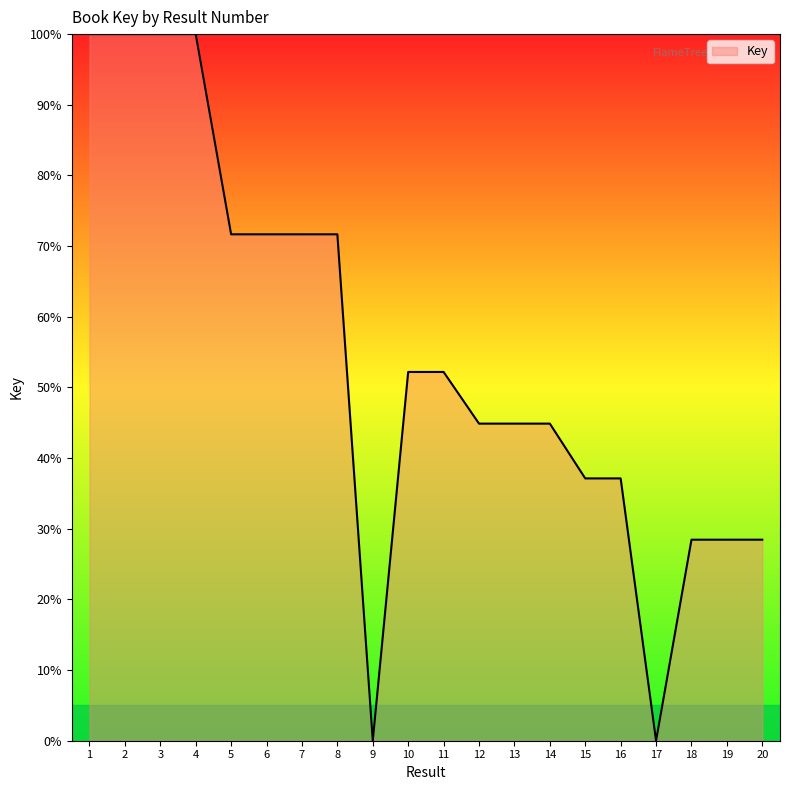

The value at 12 is 19.8. True or false?

False